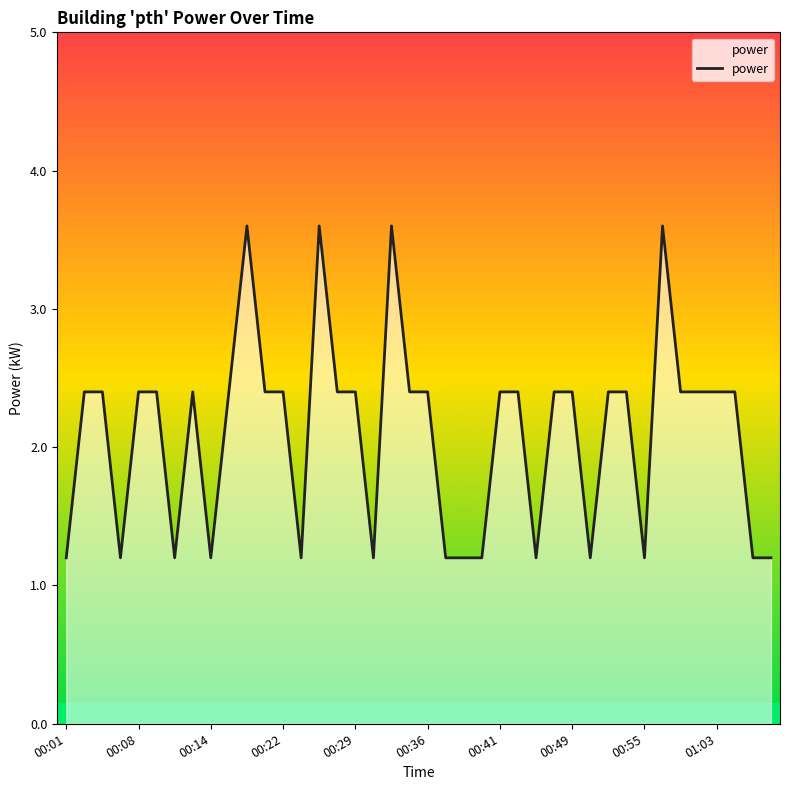

What is the greatest value displayed?

3.6